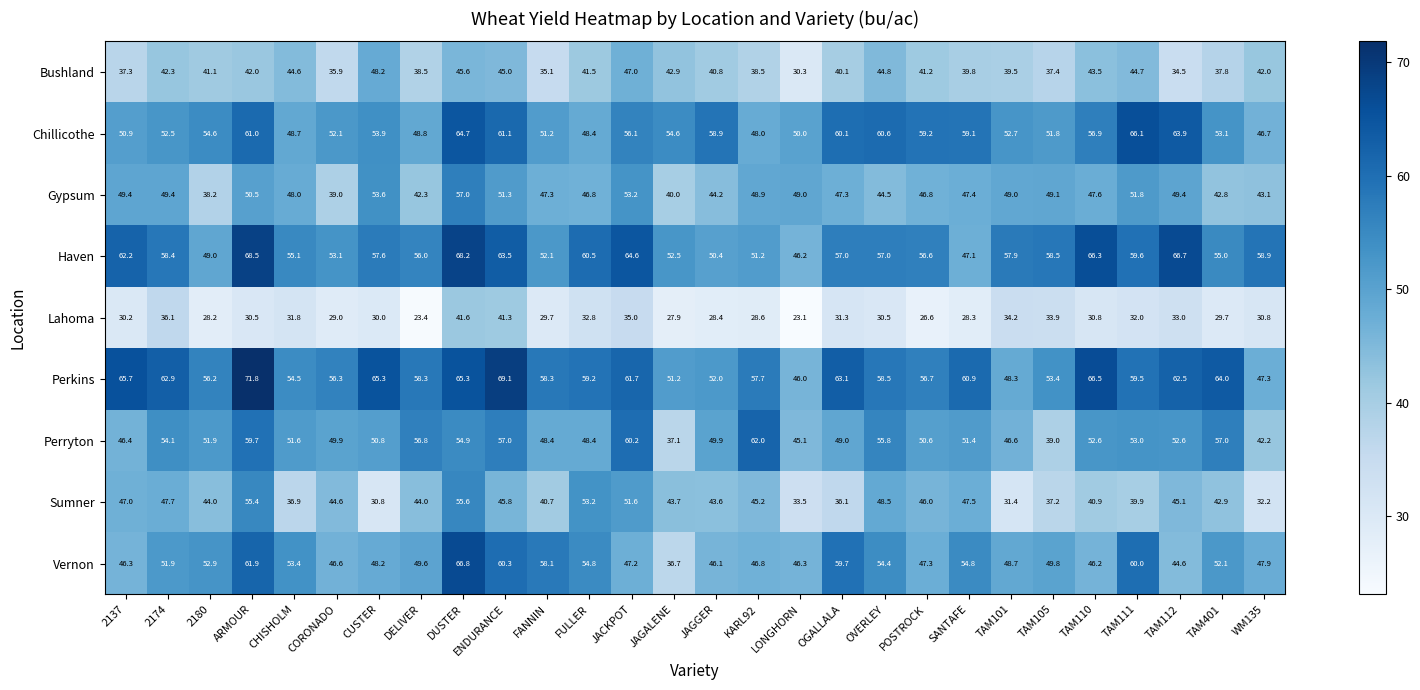

What is the total value across all series at CORONADO?

406.5